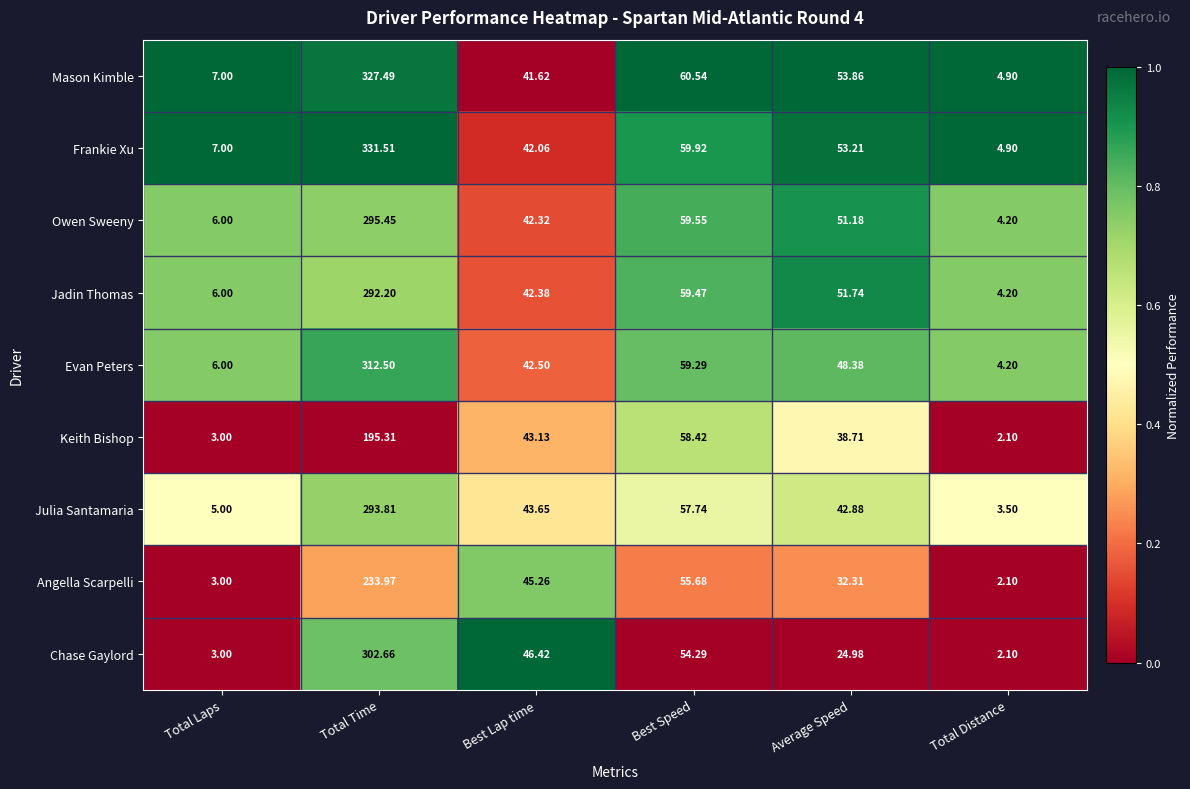

Which series has the widest spread of values?

Frankie Xu